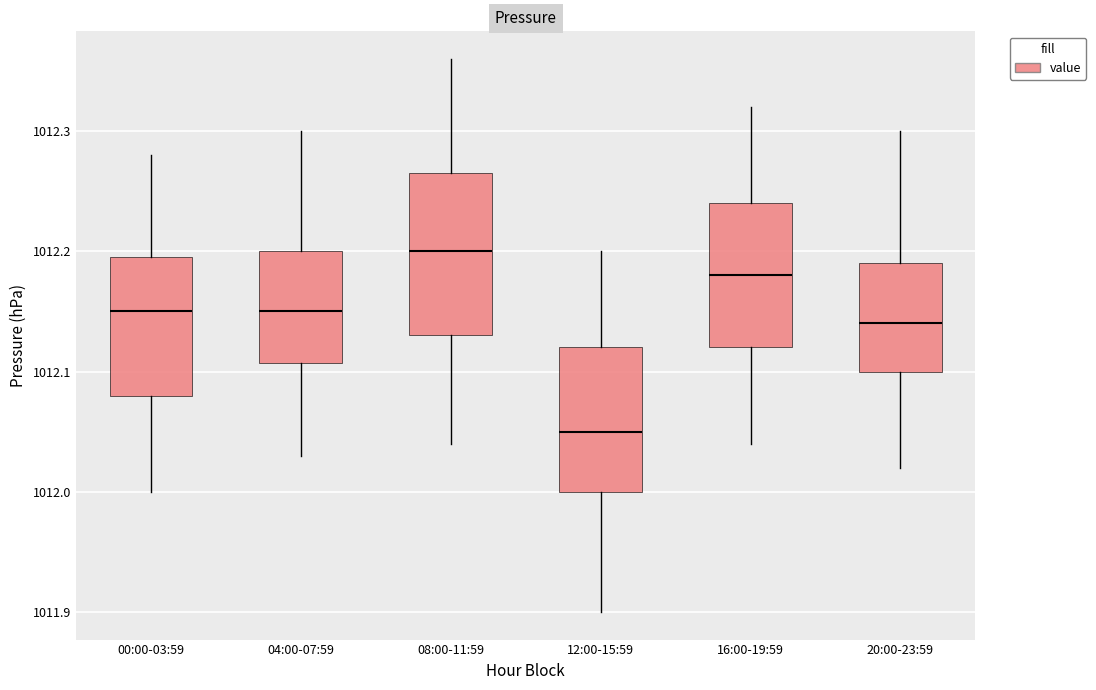

Which box has the lowest median line?

12:00-15:59